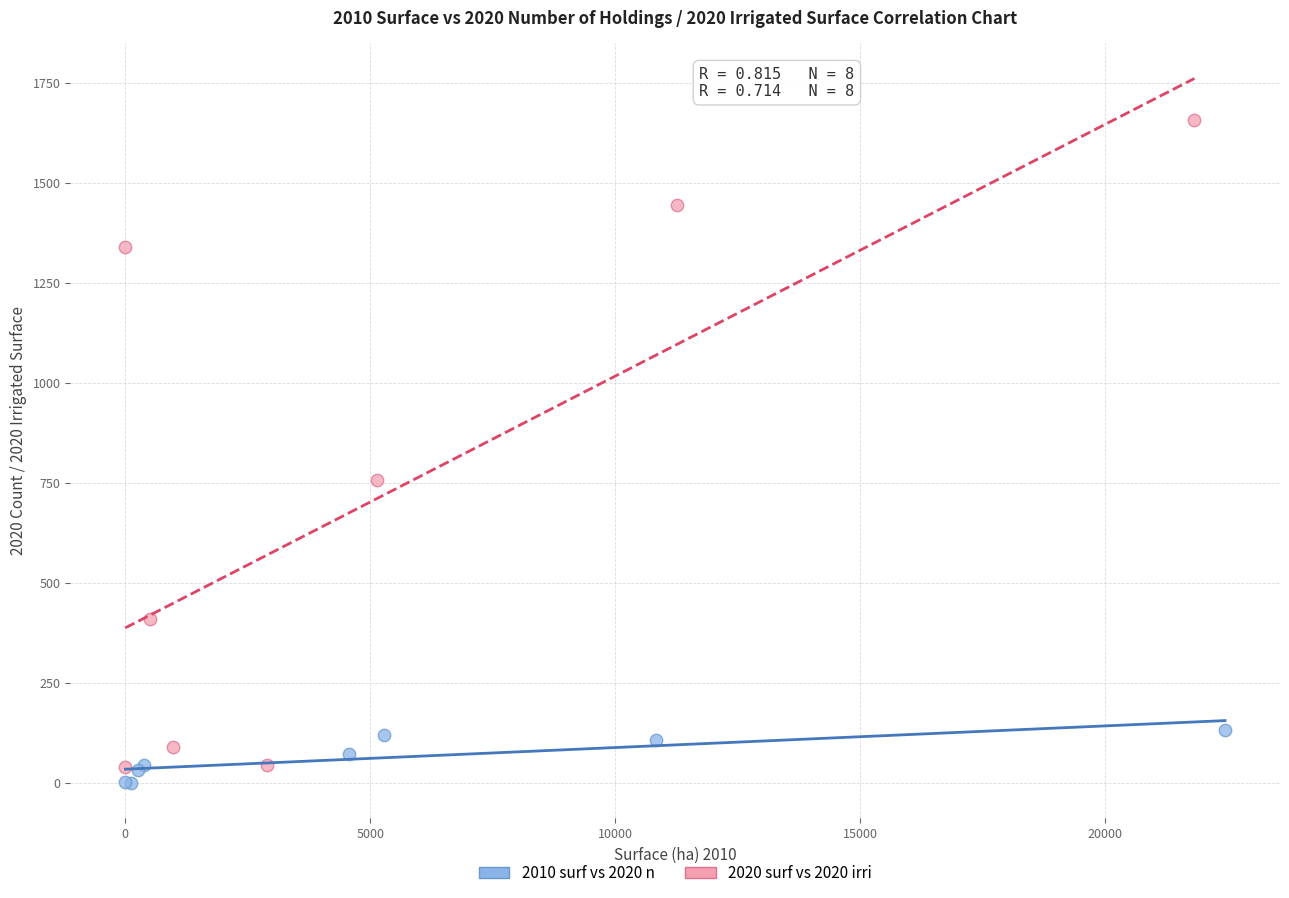

Which series contains the lowest Y value?

2010 surf vs 2020 n